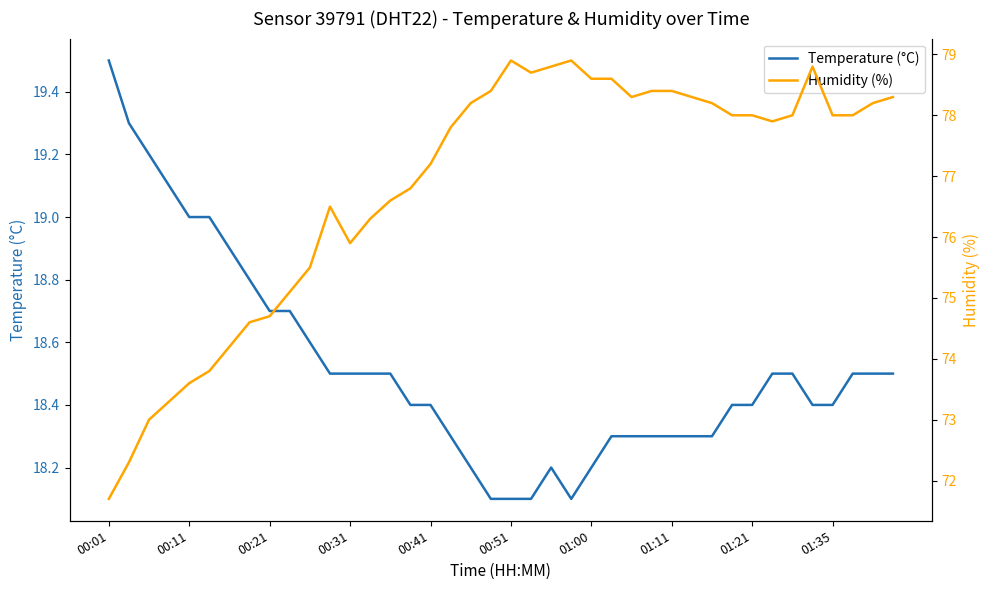

Reading left to right, extract all data points from this chart.

Temperature (°C): 19.5	19.3	19.2	19.1	19.0	19.0	18.9	18.8	18.7	18.7	18.6	18.5	18.5	18.5	18.5	18.4	18.4	18.3	18.2	18.1	18.1	18.1	18.2	18.1	18.2	18.3	18.3	18.3	18.3	18.3	18.3	18.4	18.4	18.5	18.5	18.4	18.4	18.5	18.5	18.5
Humidity (%): 71.7	72.3	73.0	73.3	73.6	73.8	74.2	74.6	74.7	75.1	75.5	76.5	75.9	76.3	76.6	76.8	77.2	77.8	78.2	78.4	78.9	78.7	78.8	78.9	78.6	78.6	78.3	78.4	78.4	78.3	78.2	78.0	78.0	77.9	78.0	78.8	78.0	78.0	78.2	78.3